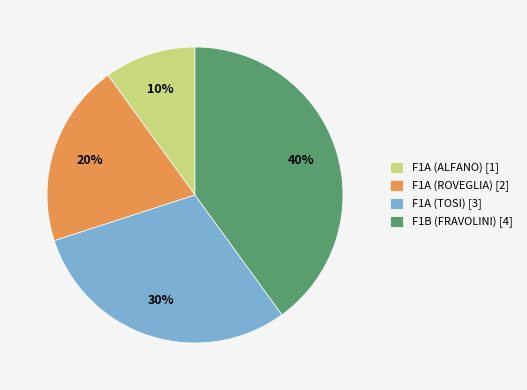

What is the largest slice in the pie chart?

F1B (FRAVOLINI)